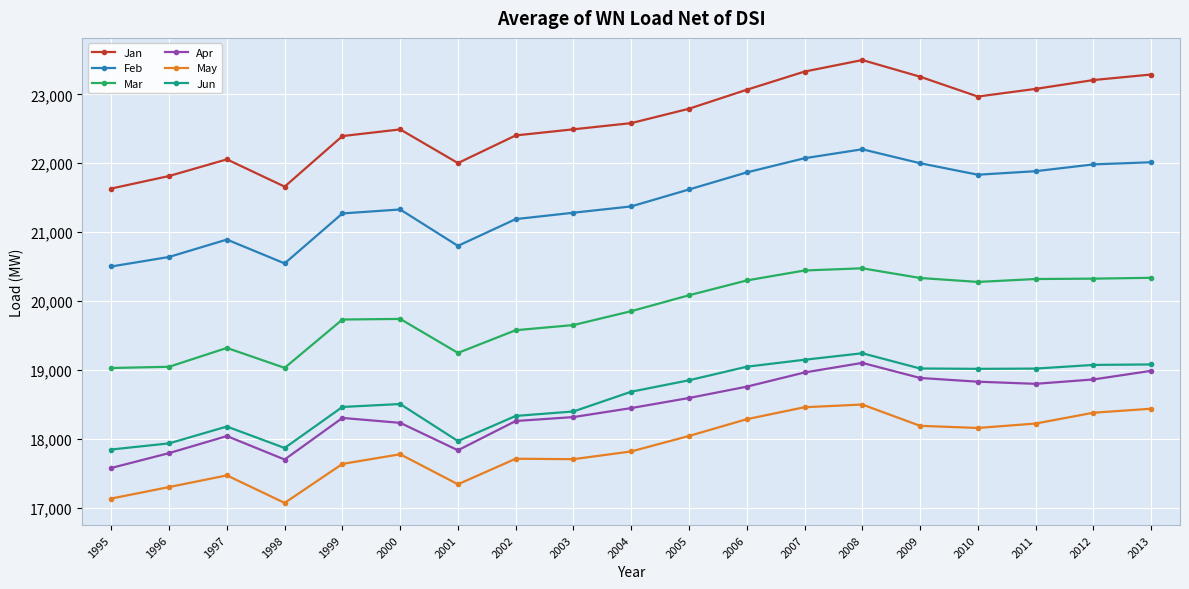

What is the average value of the Jun series?

18612.1